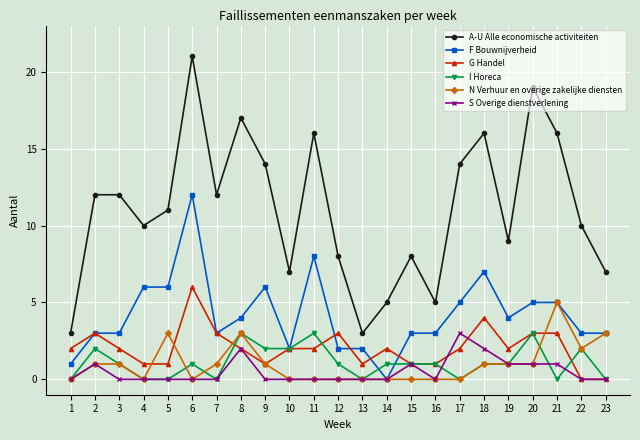

How many values in F Bouwnijverheid are above zero?

22